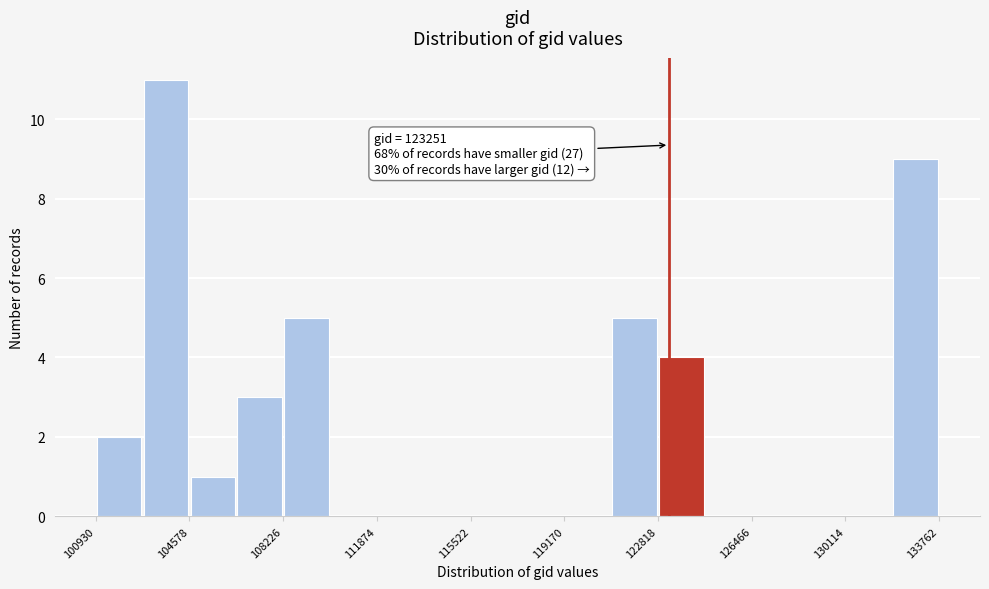

Around what value on the x-axis is the tallest bar? Give the approximate position of its centre, as read against the axis.

103500